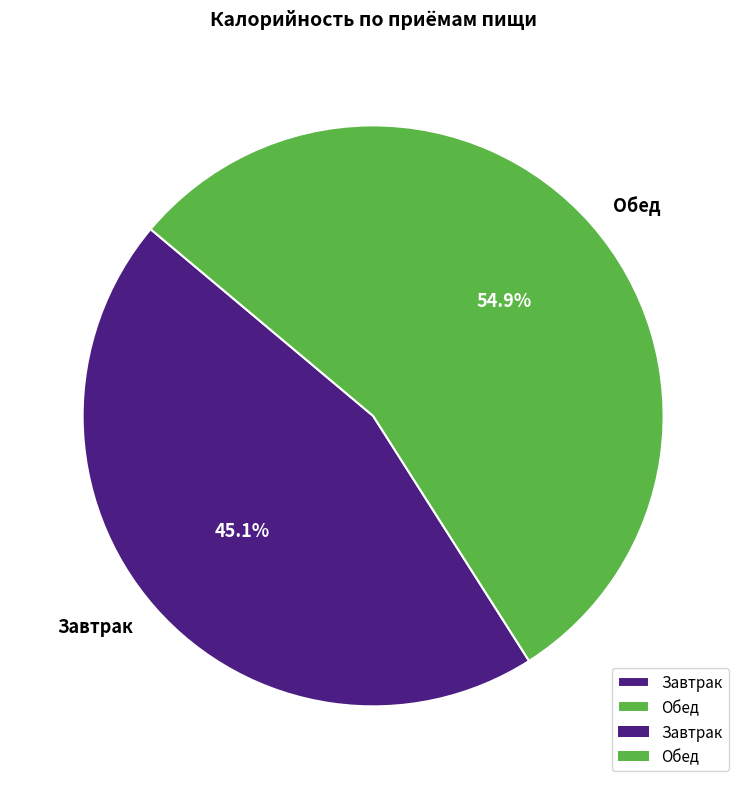

What percentage is the Обед slice, to the nearest percent?

55%